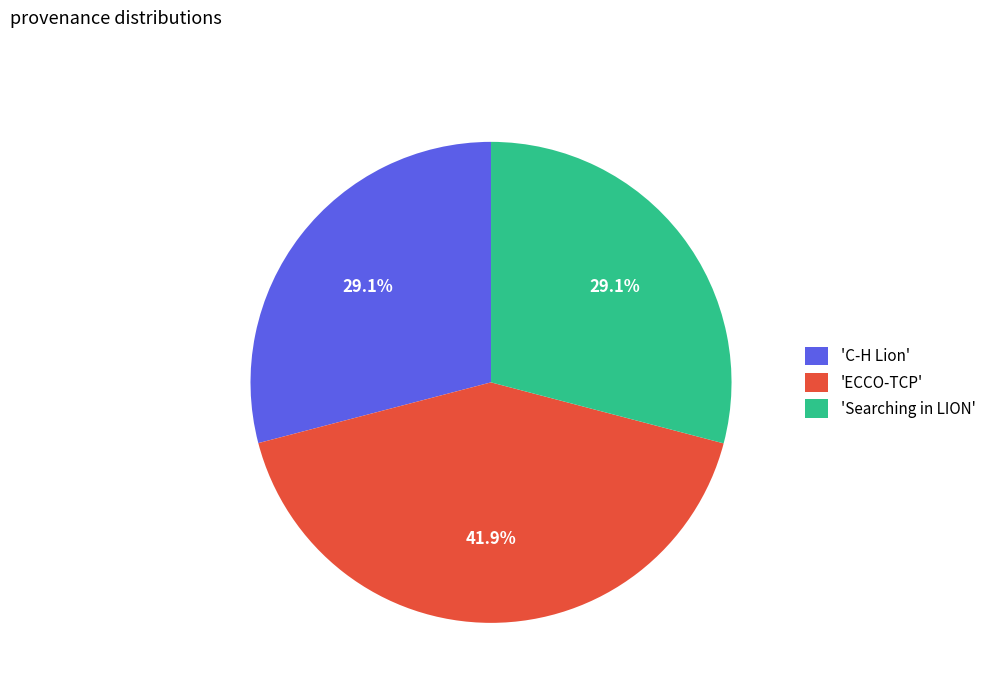

Combined, what portion of the pie is 'C-H Lion' and 'Searching in LION'?

58.1%